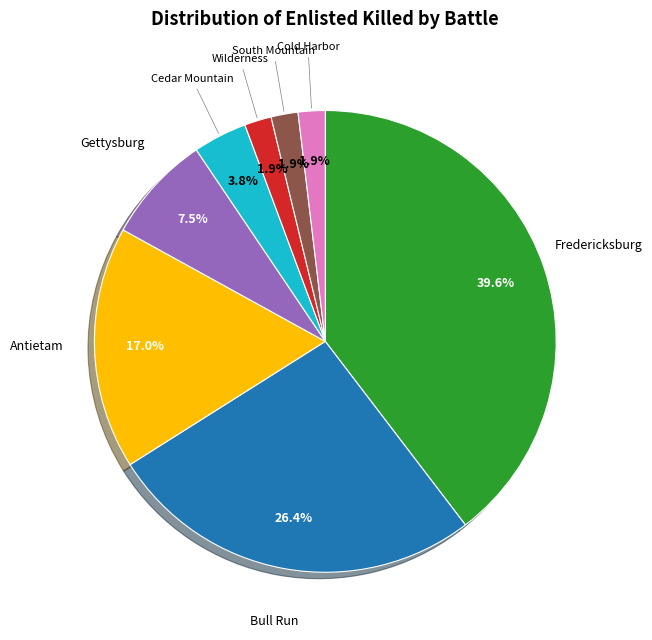

Is the sum of South Mountain and Bull Run greater than half?

No